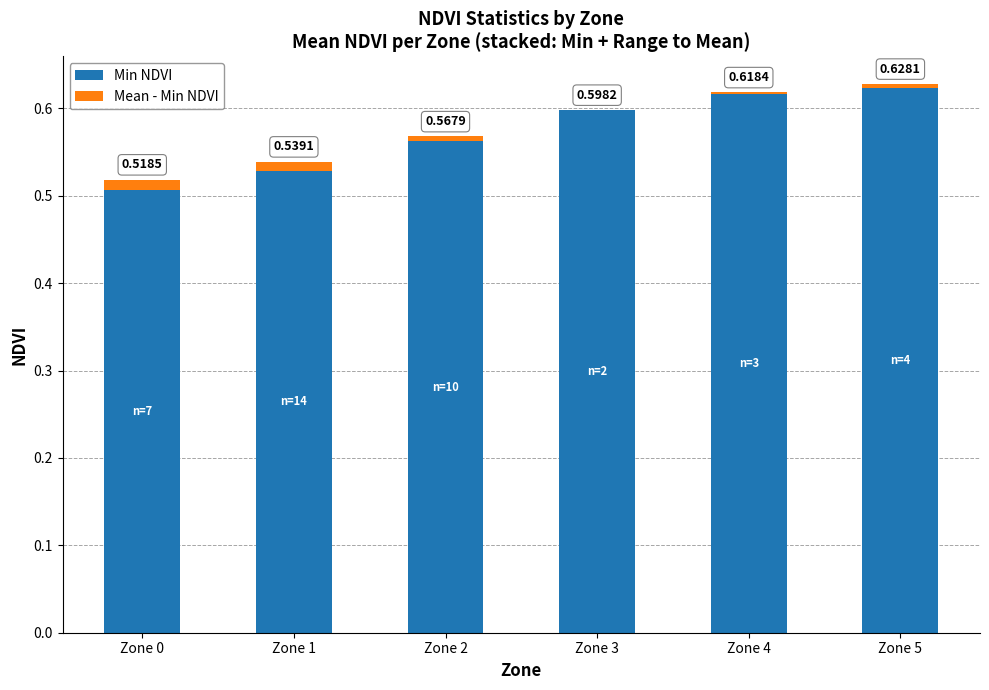

At which category is the sum across all series the highest?

Zone 5